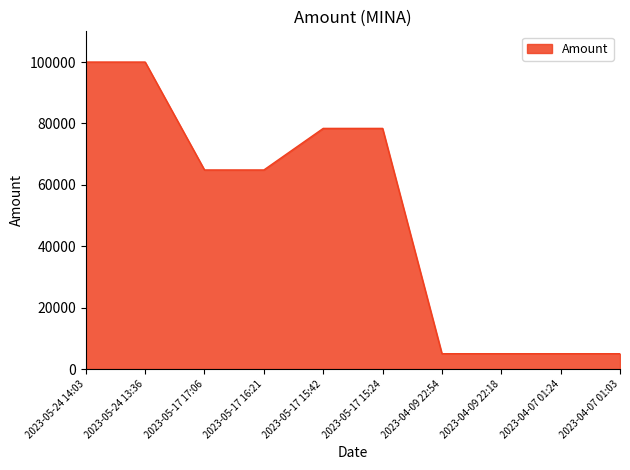

Which has a higher value, 2023-05-24 13:36 or 2023-05-17 15:24?

2023-05-24 13:36